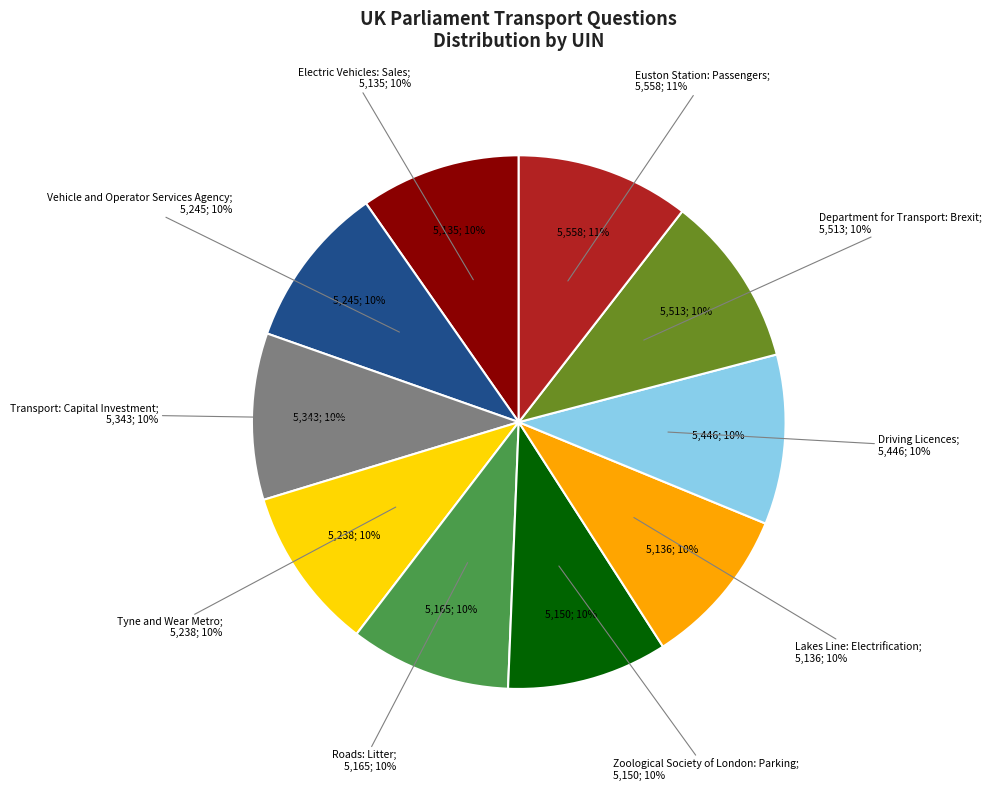

Which slice is the smallest?

Electric Vehicles: Sales